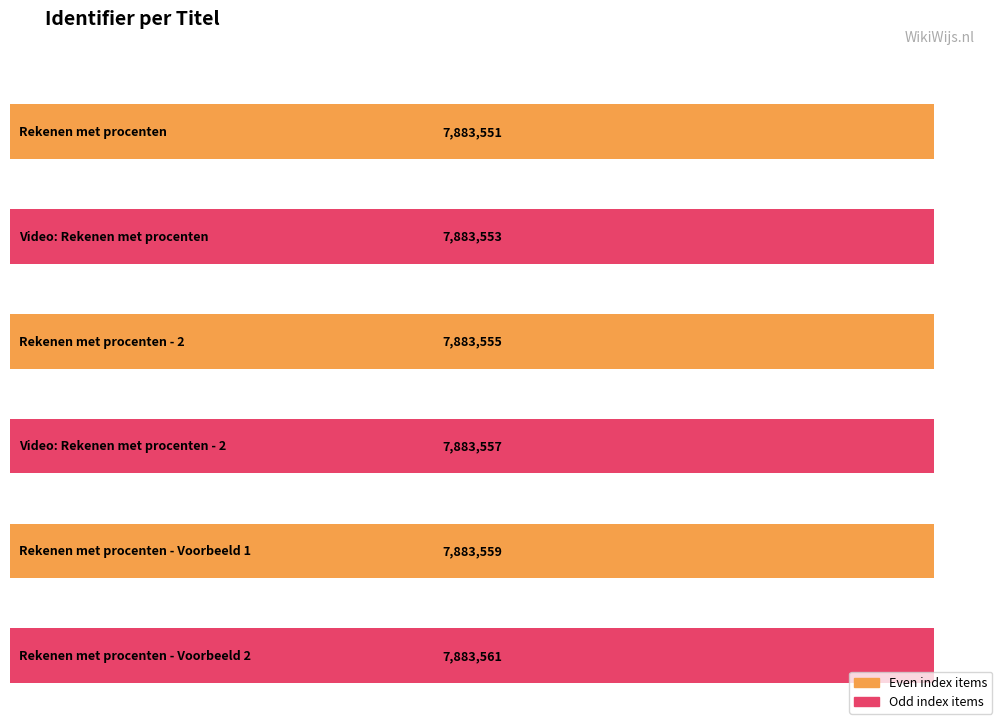

How many data points are above 7883557?

2